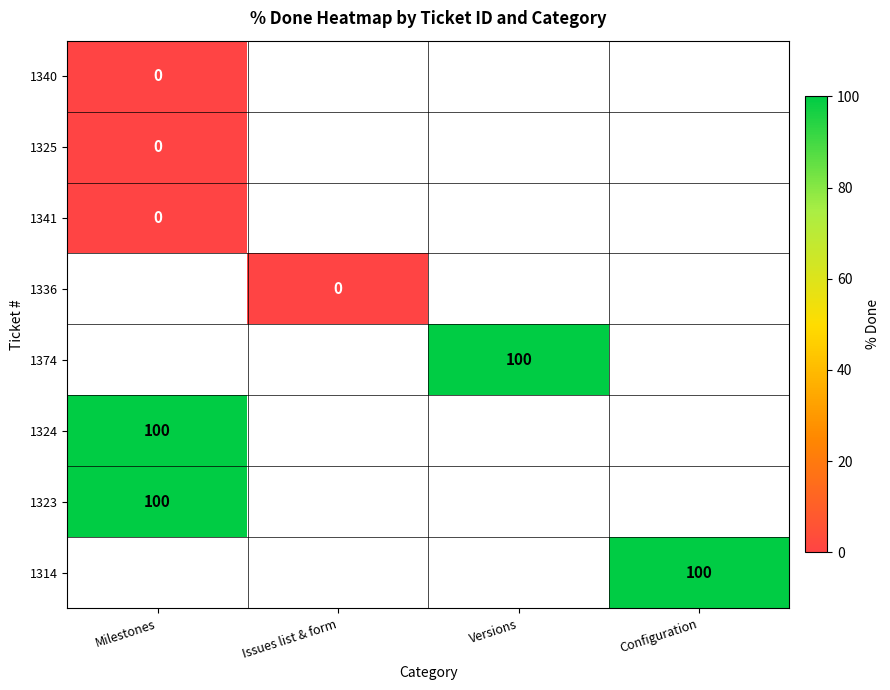

The value of 1341 at Milestones is 0.0. True or false?

True